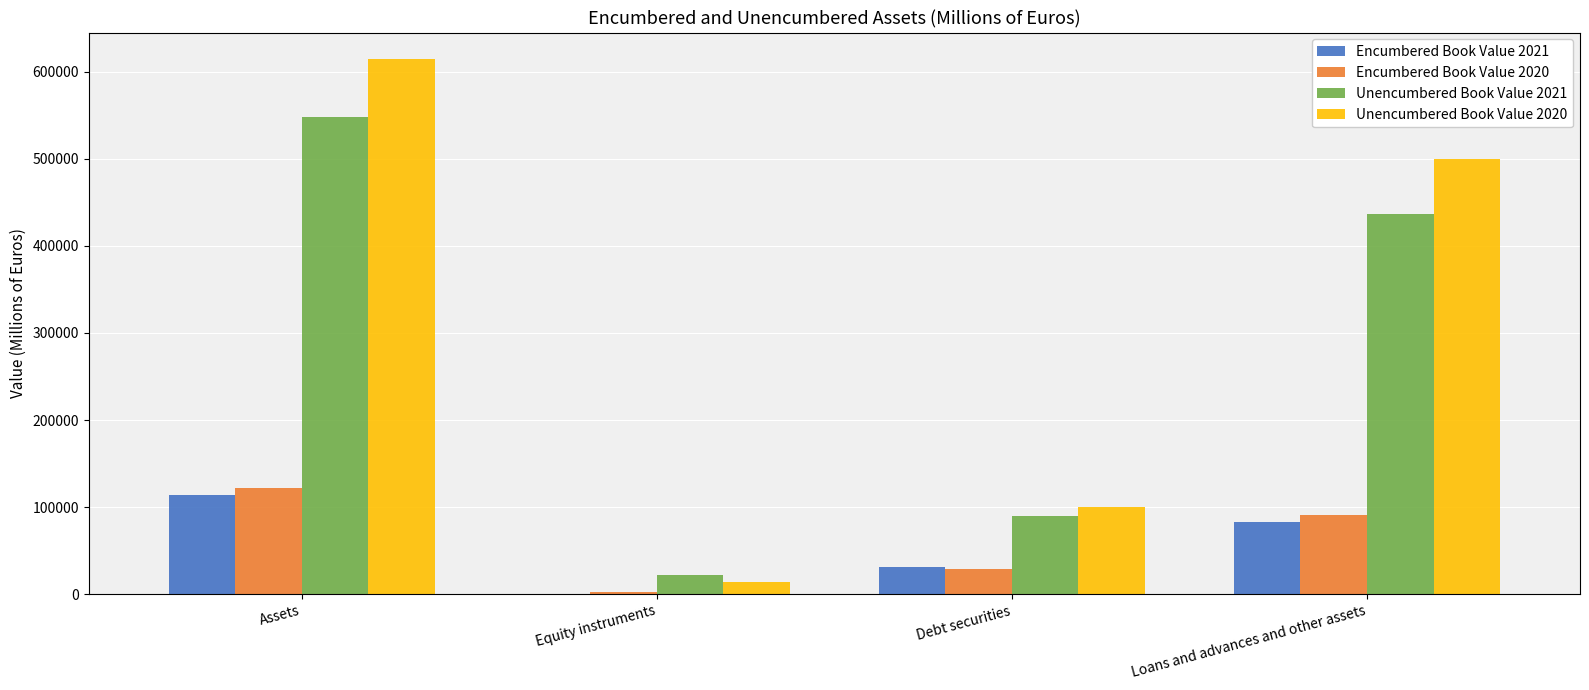

Reading right to left, what are all the values shown in this chart?

Encumbered Book Value 2021: 82472	31557	307	114336
Encumbered Book Value 2020: 90486	29379	2134	121999
Unencumbered Book Value 2021: 436962	89307	22280	548548
Unencumbered Book Value 2020: 499595	100108	14556	614260